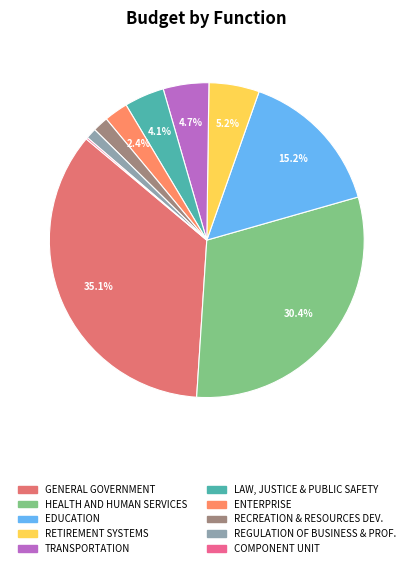

Rank the categories by value from highest to lowest.

GENERAL GOVERNMENT, HEALTH AND HUMAN SERVICES, EDUCATION, RETIREMENT SYSTEMS, TRANSPORTATION, LAW, JUSTICE AND PUBLIC SAFETY, ENTERPRISE, RECREATION AND RESOURCES DEVELOPMENT, REGULATION OF BUSINESS AND PROFESSIONALS, COMPONENT UNIT